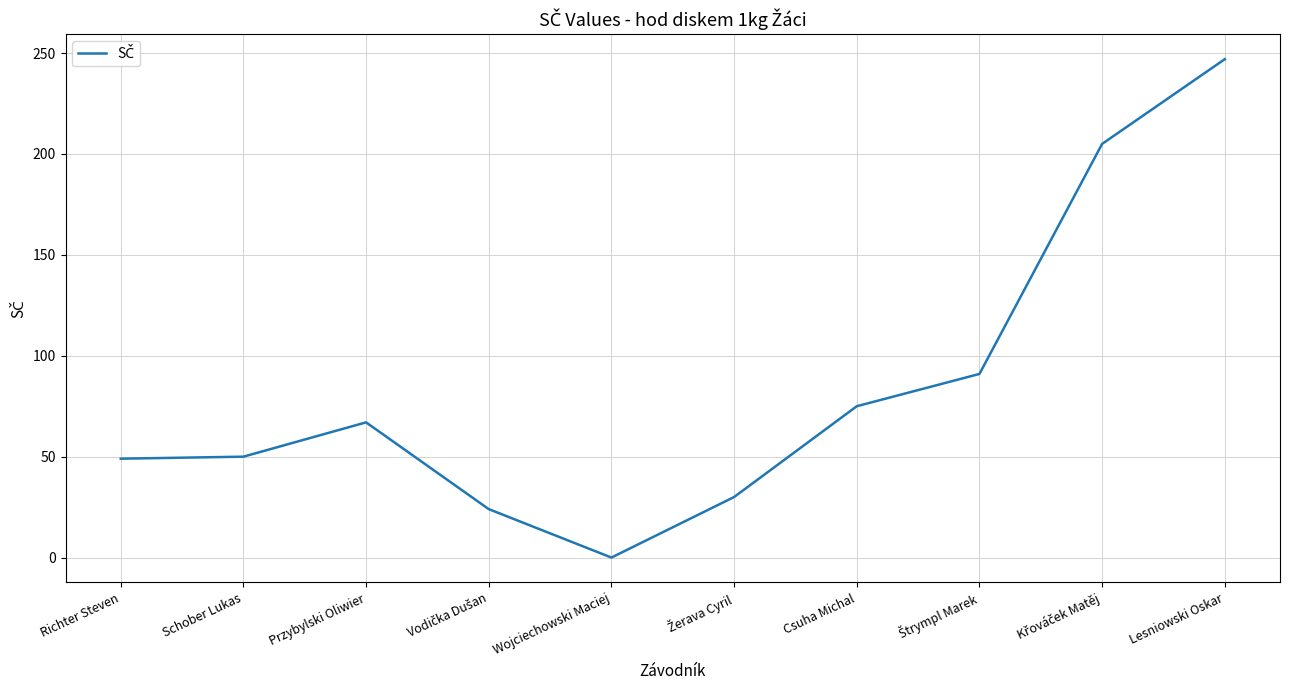

How many interior local peaks (higher than both neighbors) does the data have?

1